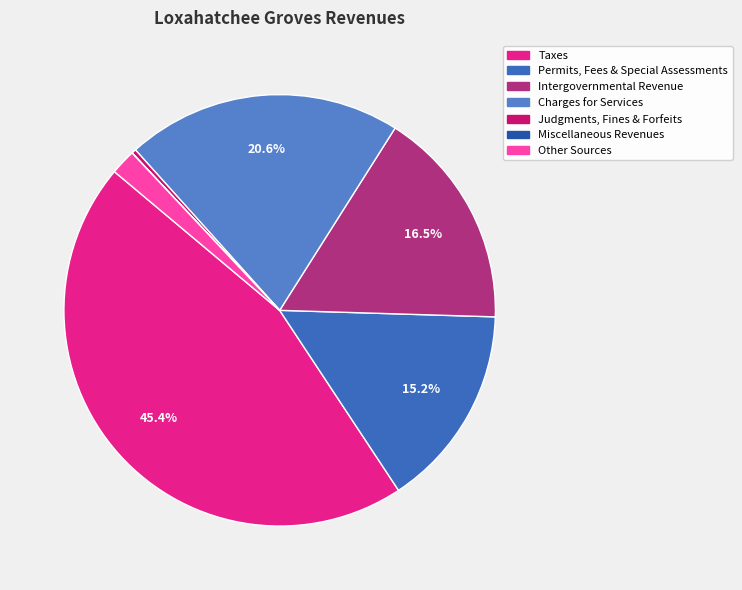

To the nearest percent, what is the difference between the Permits, Fees & Special Assessments and Intergovernmental Revenue slice percentages?

1%